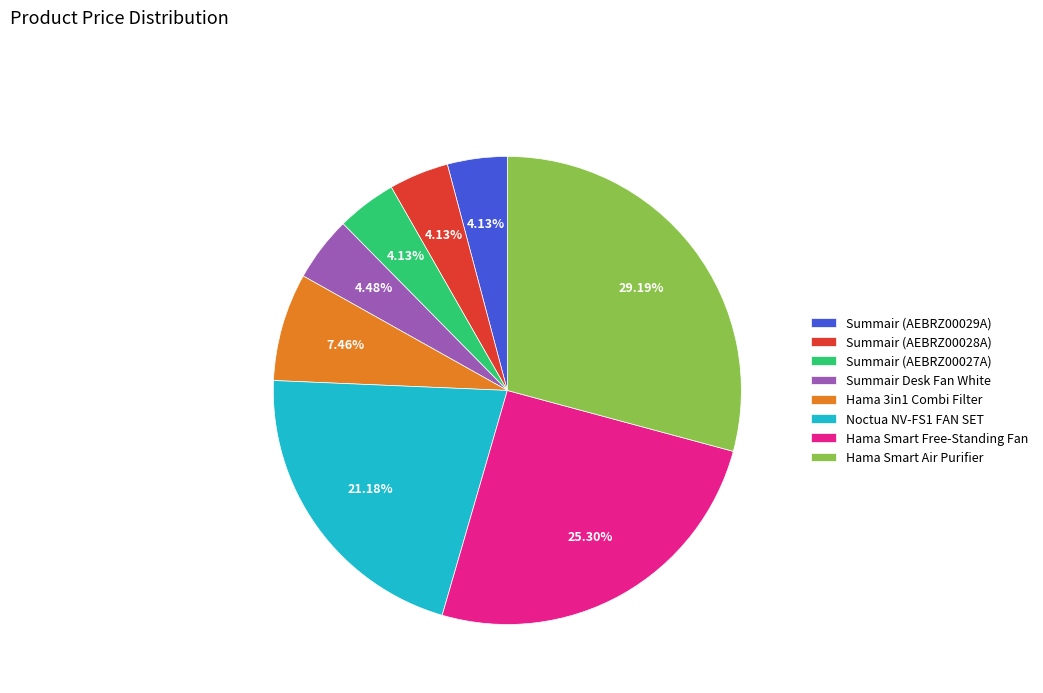

Does Hama 3in1 Combi Filter account for over 50% of the chart?

No